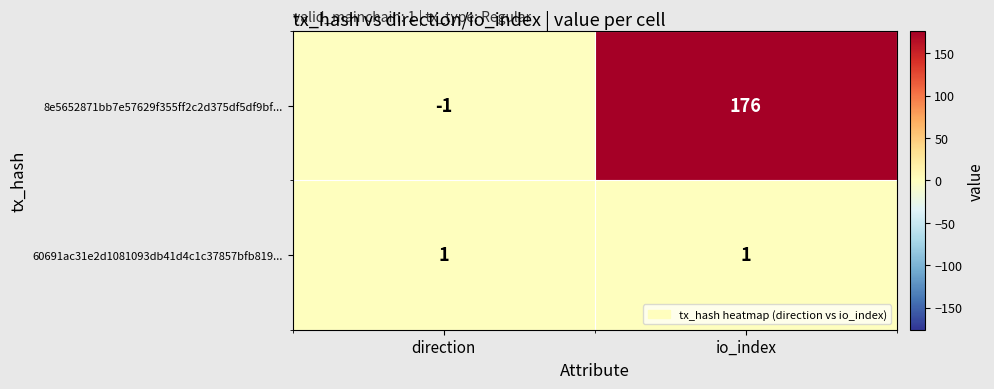

True or false: 60691ac31e2d1081093db41d4c1c37857bfb819... has a value of 0 at io_index.

False